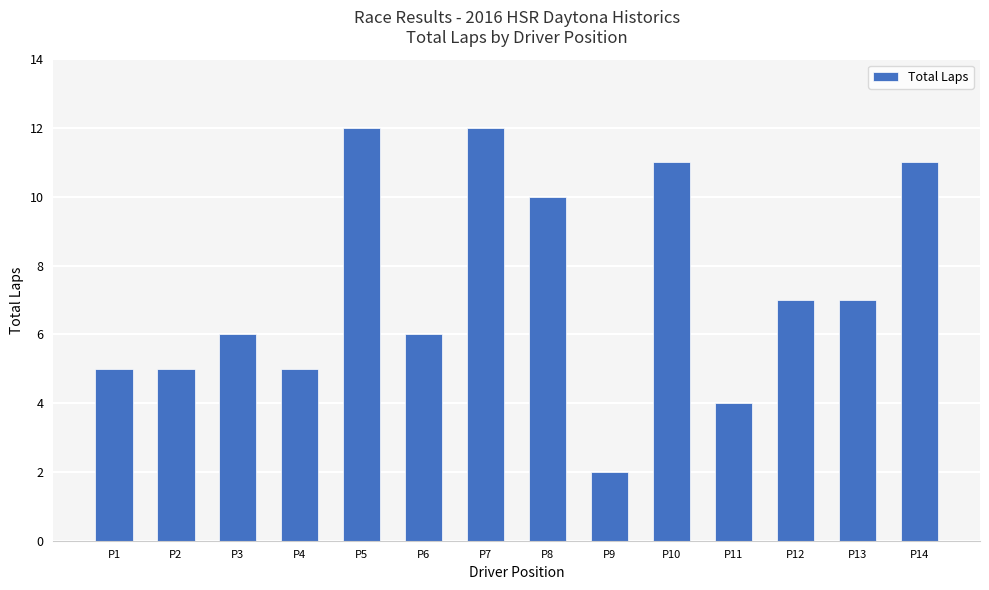

How many data points does each series have?

14